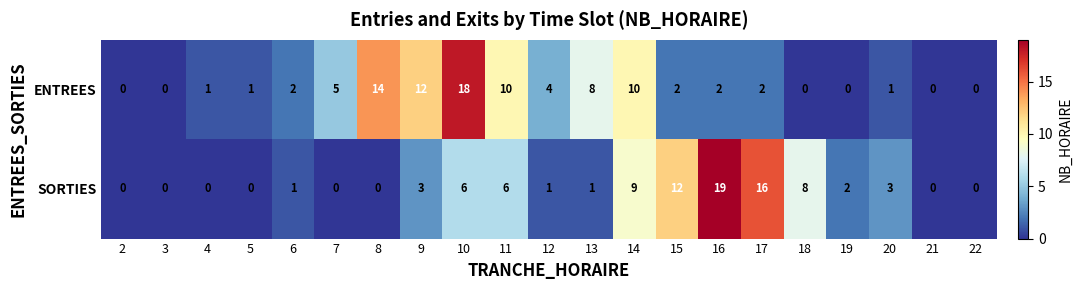

Count the number of data series in this chart.

2